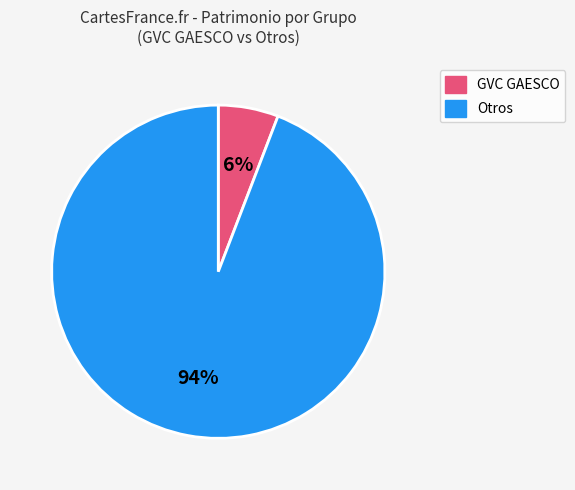

The Otros slice represents 94% of the pie. True or false?

True